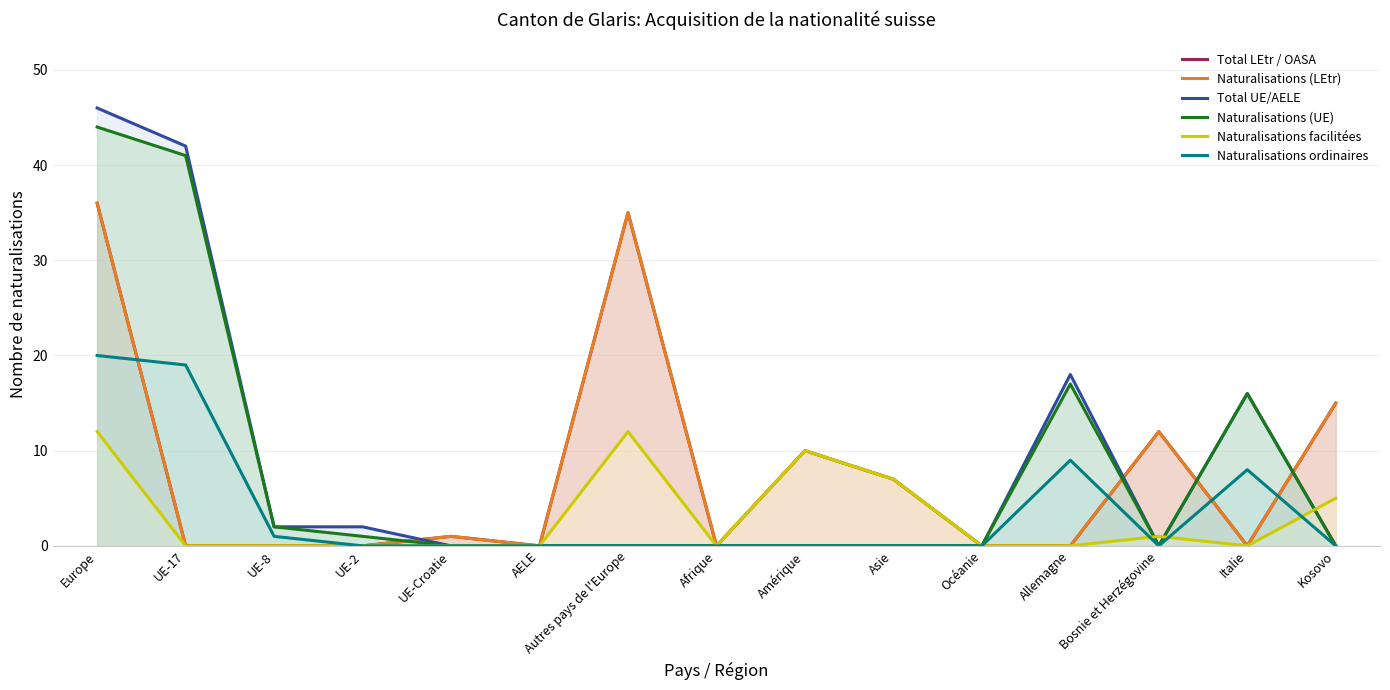

The value of Naturalisations (LEtr) at Afrique is 0. True or false?

True